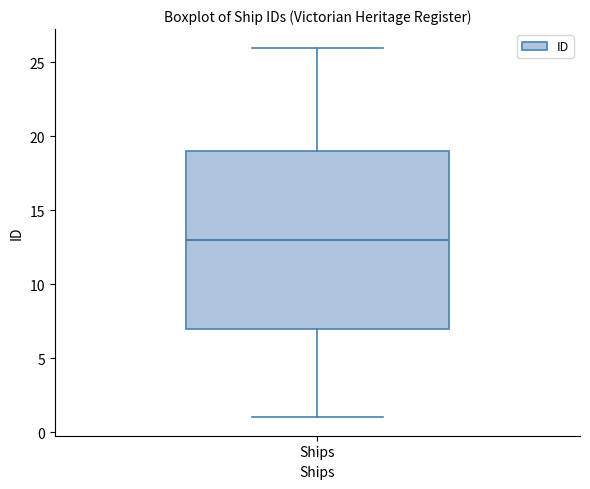

Where is the lower edge of the box for Ships on the y-axis? The values are not printed on the chart, so give them approximately, as read against the axis.

7